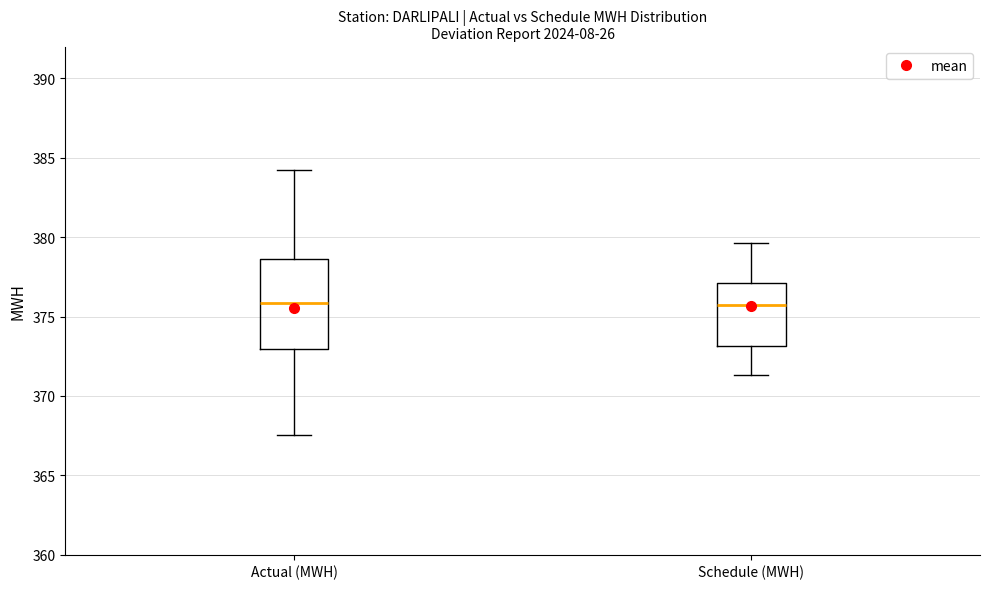

Reading left to right, read every box against the y-axis: the position of its median line, the range the box covers, and the ends of its whiskers. The values are not printed on the chart, so give them approximately, as read against the axis.

Actual (MWH): median 376.0, box 373.0 to 378.5, whiskers 367.5 to 384.0
Schedule (MWH): median 375.5, box 373.0 to 377.0, whiskers 371.5 to 379.5